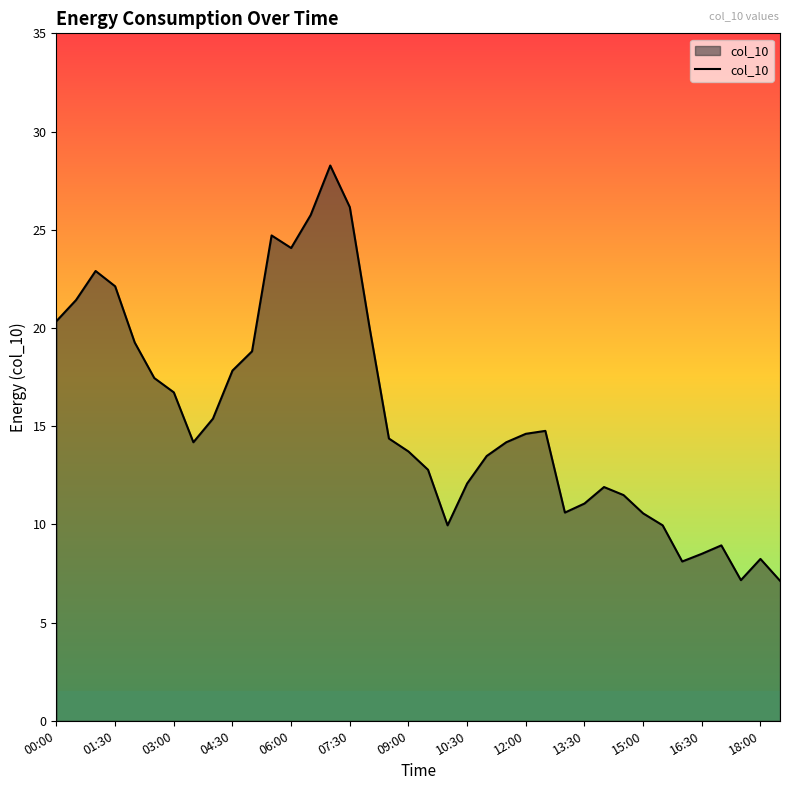

What is the difference between the maximum and minimum values?

21.1